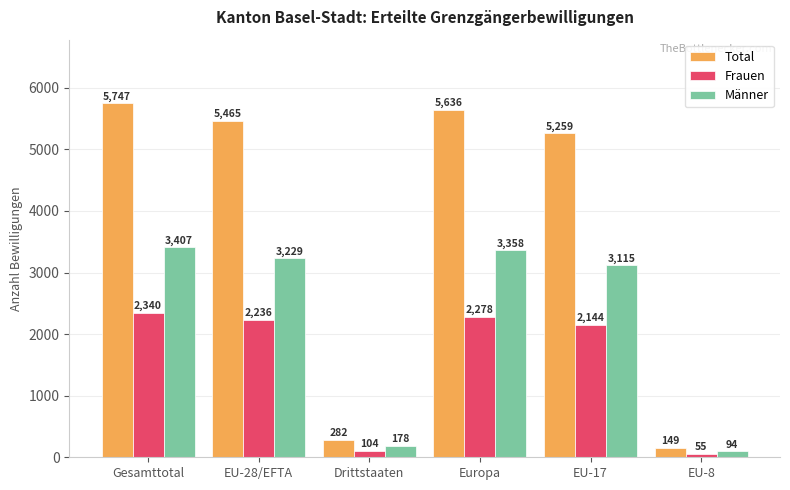

How many groups of bars are there?

6